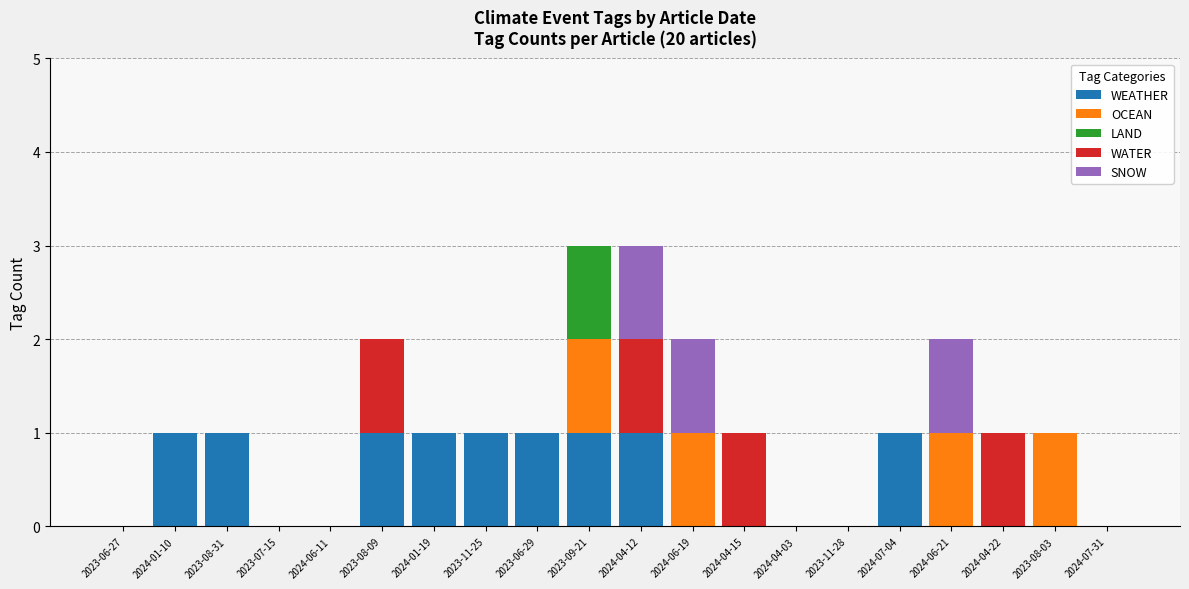

The WEATHER series shows 1 at 2023-08-09. True or false?

True